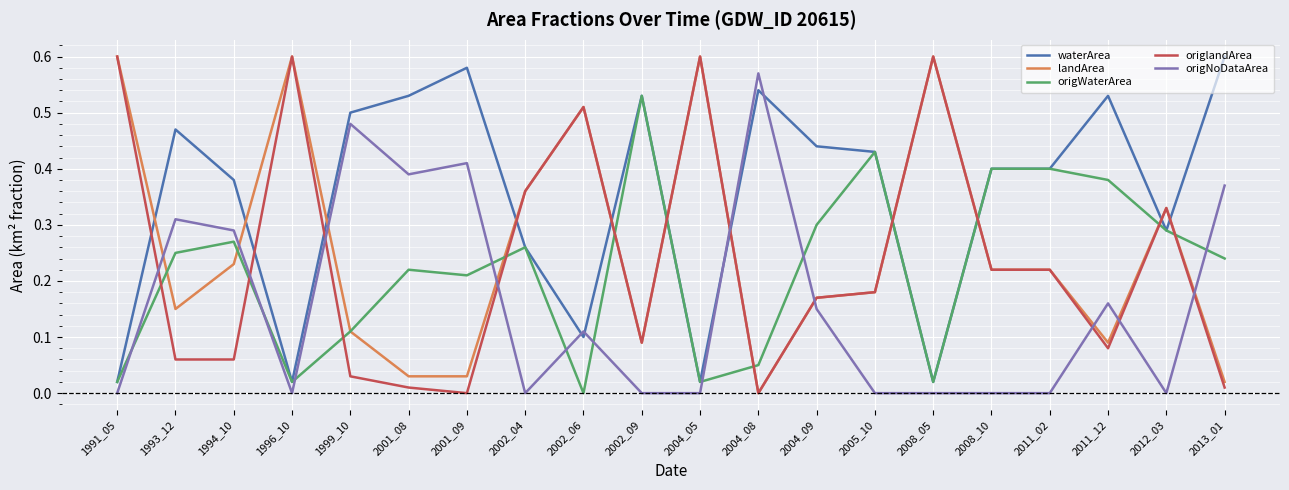

True or false: origWaterArea has a value of 0.1 at 2004_08.

True